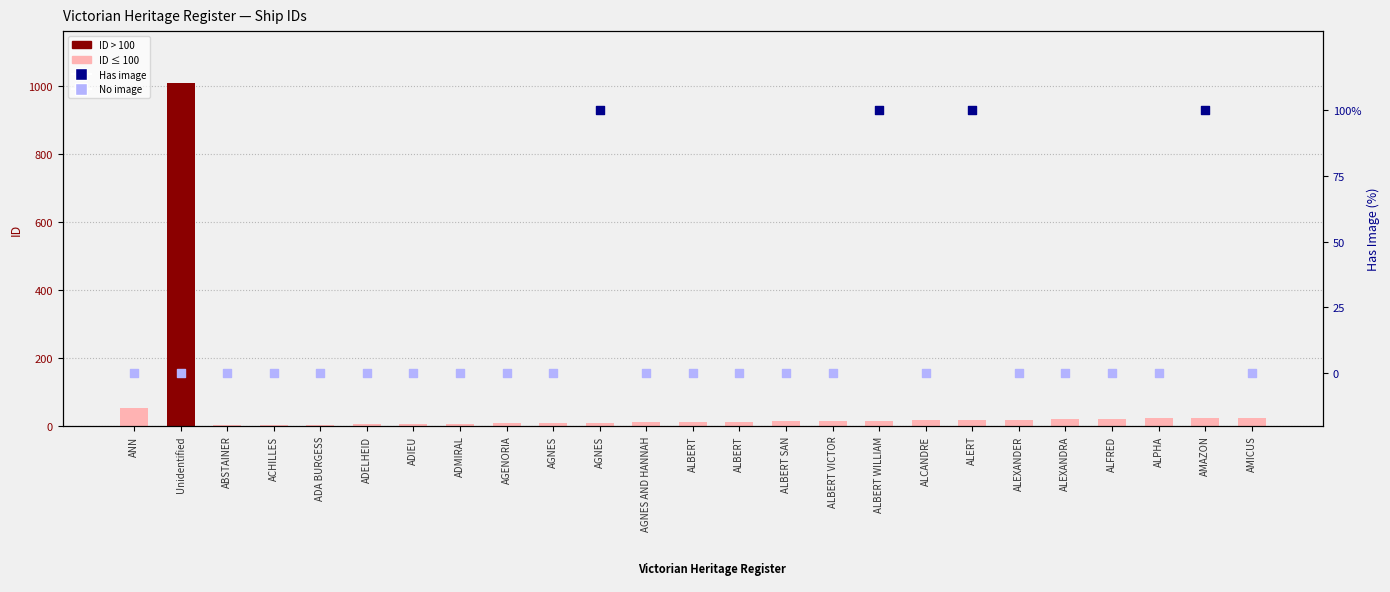

What is the ratio of the value at ALBERT to the value at ADMIRAL?

1.8